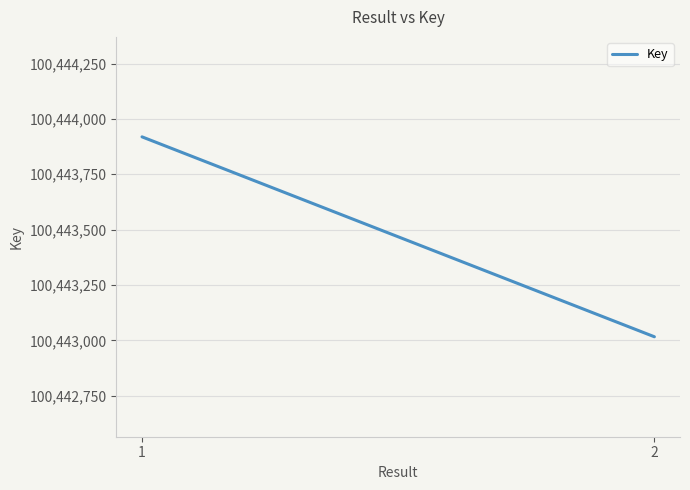

Reading right to left, what are all the values shown in this chart?

100443016	100443919